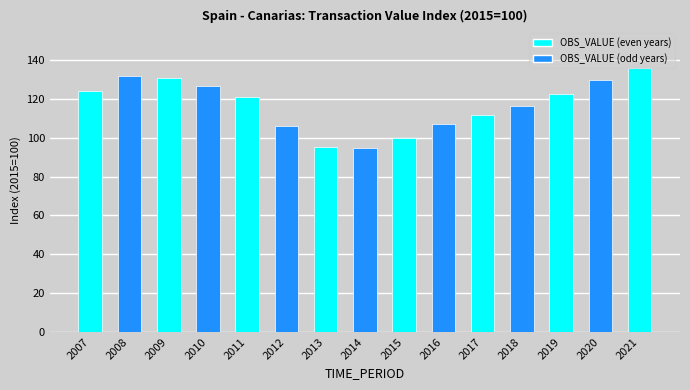

At which category does the chart reach its minimum across all series?

2014